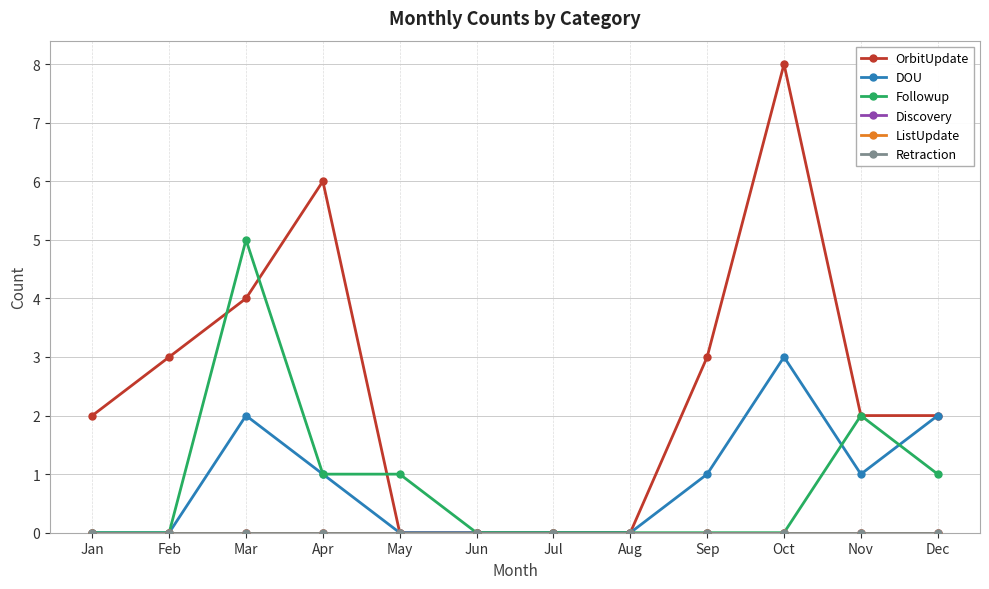

What is the value of the OrbitUpdate point at the 12th from the left?

2